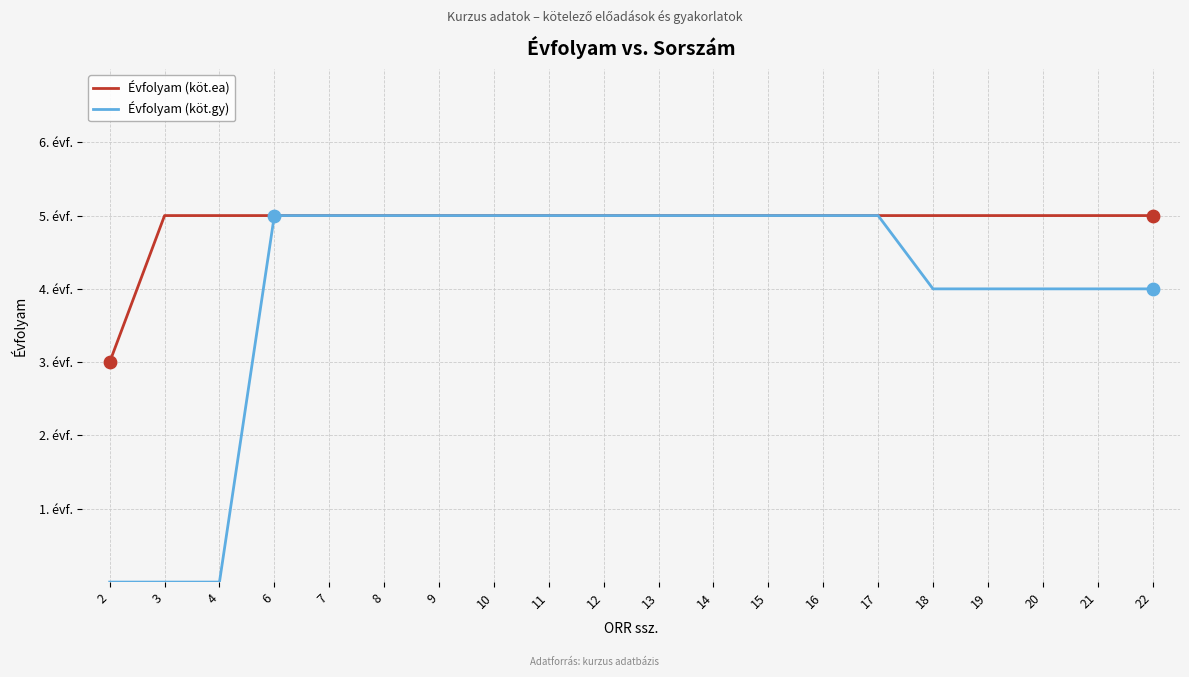

Is the value of Évfolyam (köt.gy) at 7 greater than the value of Évfolyam (köt.ea) at 20?

No